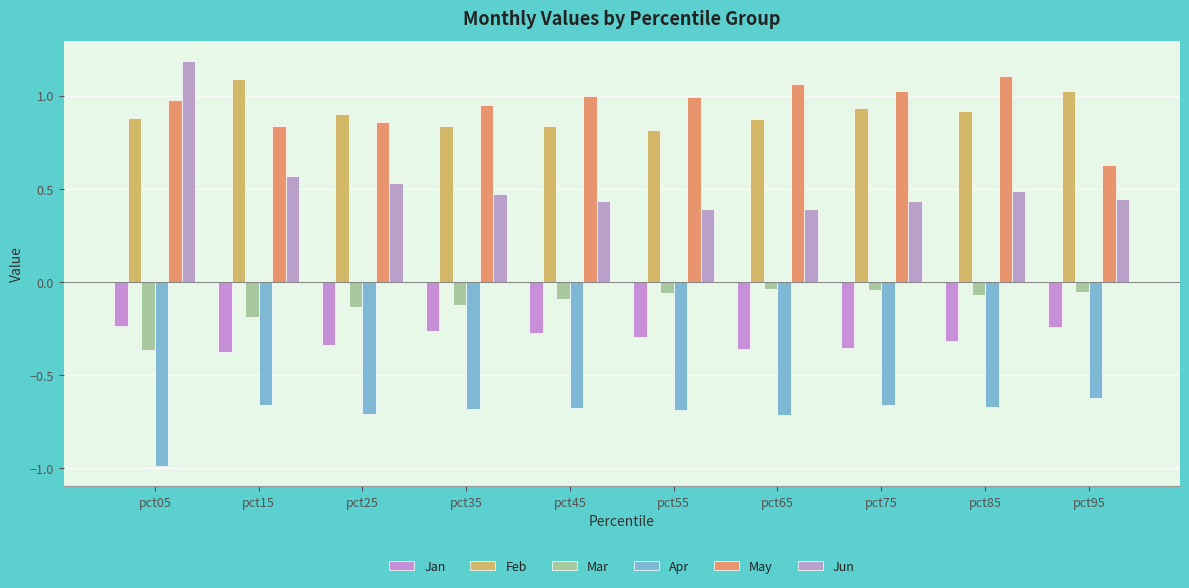

Which category has the highest value across all series?

pct05